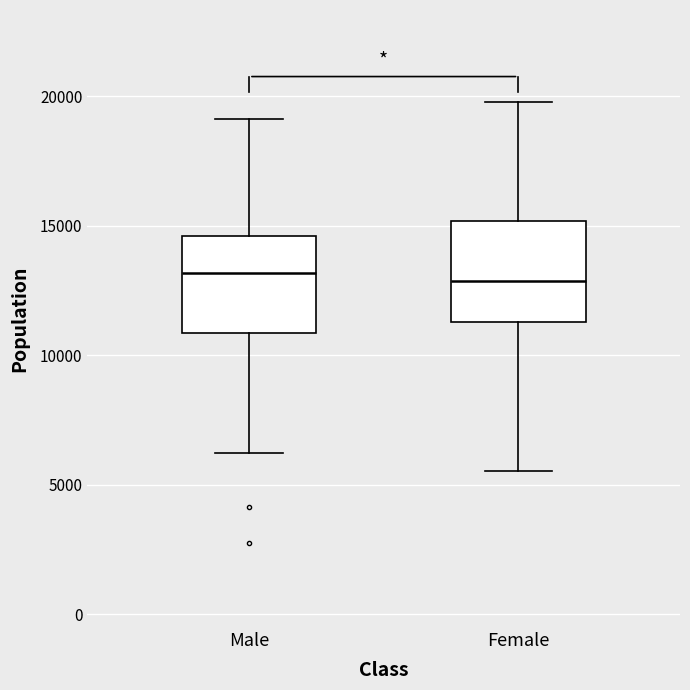

Where does the median line of the box for Male sit on the y-axis? The values are not printed on the chart, so give them approximately, as read against the axis.

13000